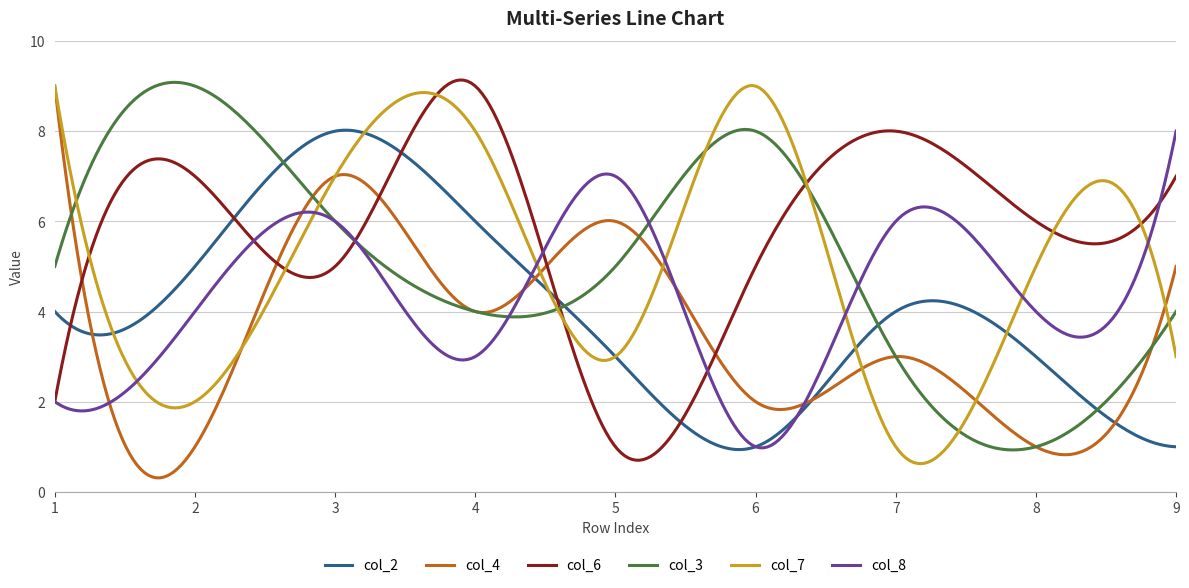

In col_3, how many points are higher than both neighbors (excluding endpoints)?

2